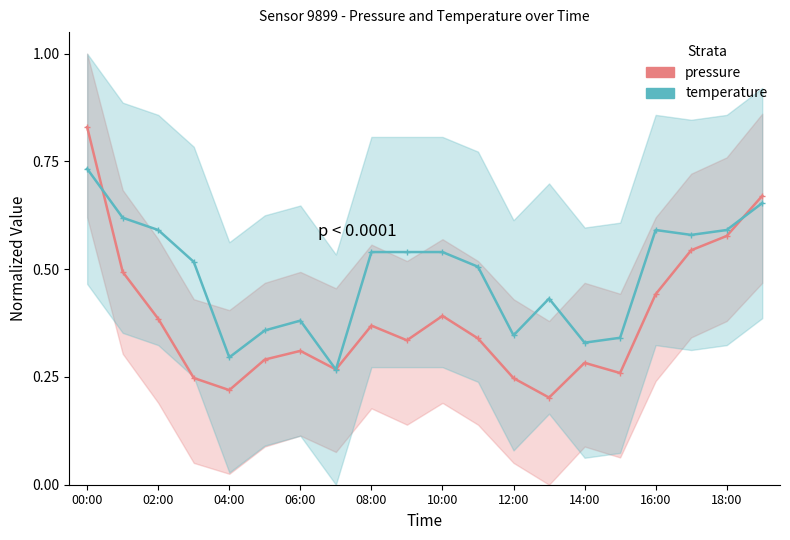

Which has a higher value, 02:00 or 10:00?

10:00